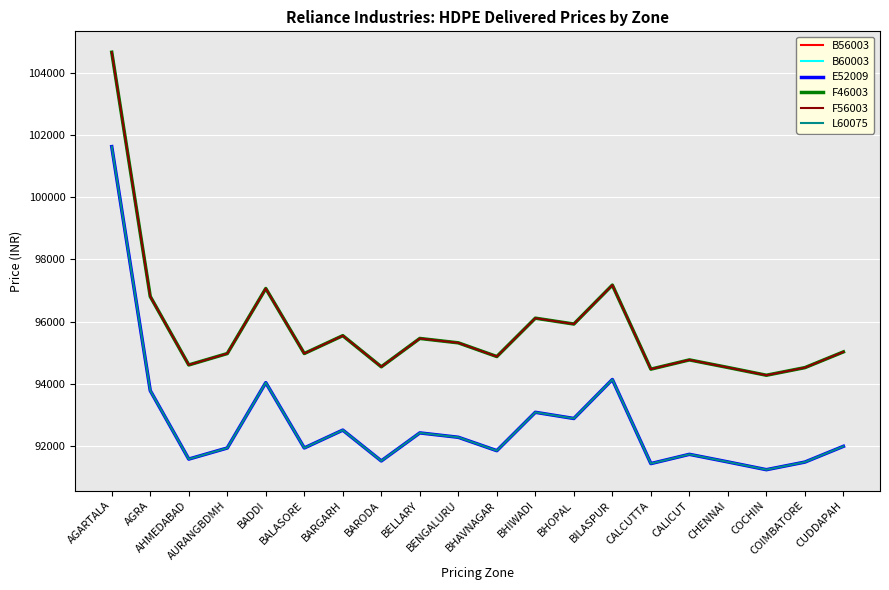

Where is the first local maximum for F46003?

BADDI